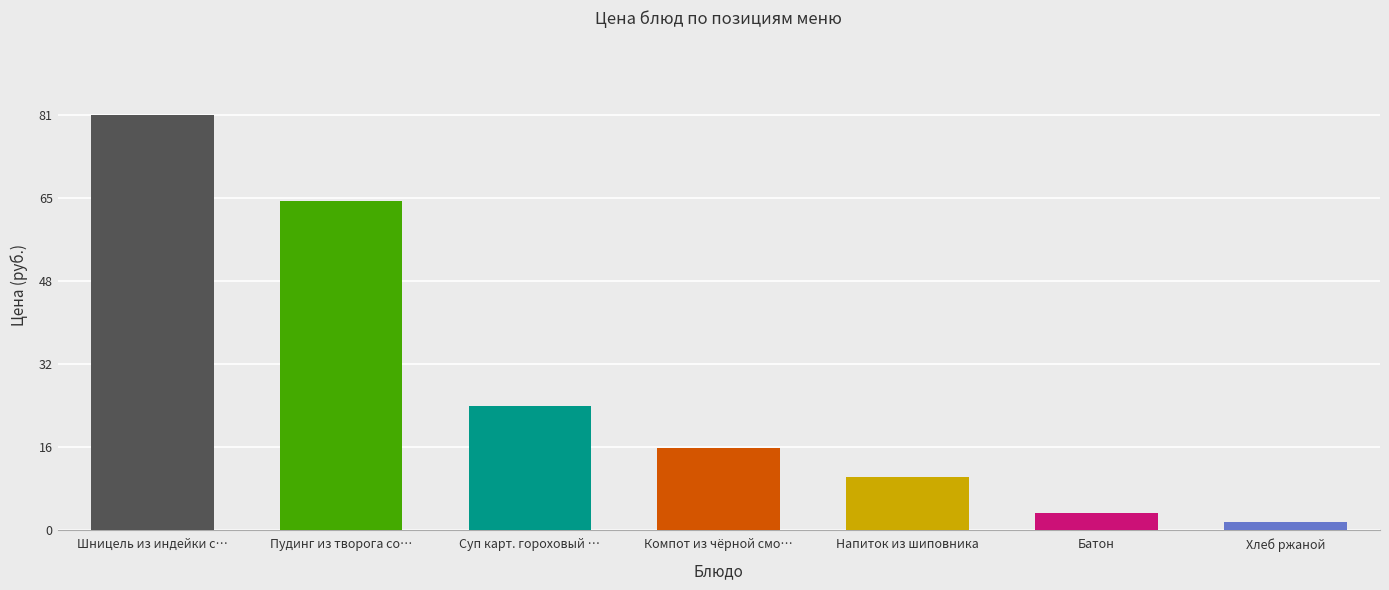

Where is the data nearest to the value 41?

Суп карт. гороховый …